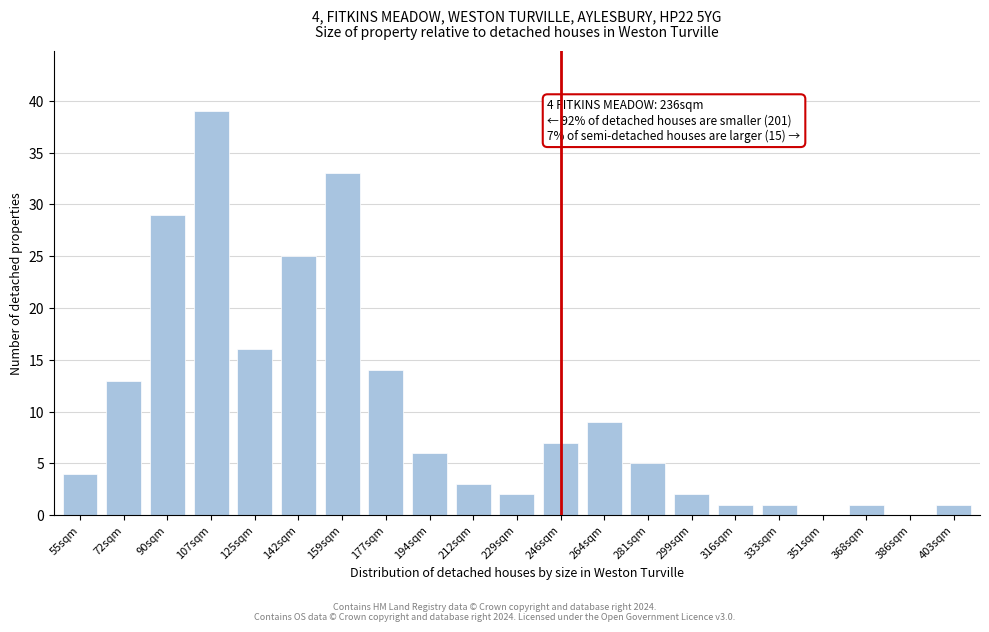

Reading left to right, transcribe all the data shown in this chart.

55sqm=4	72sqm=13	90sqm=29	107sqm=39	125sqm=16	142sqm=25	159sqm=33	177sqm=14	194sqm=6	212sqm=3	229sqm=2	246sqm=7	264sqm=9	281sqm=5	299sqm=2	316sqm=1	333sqm=1	351sqm=0	368sqm=1	386sqm=0	403sqm=1